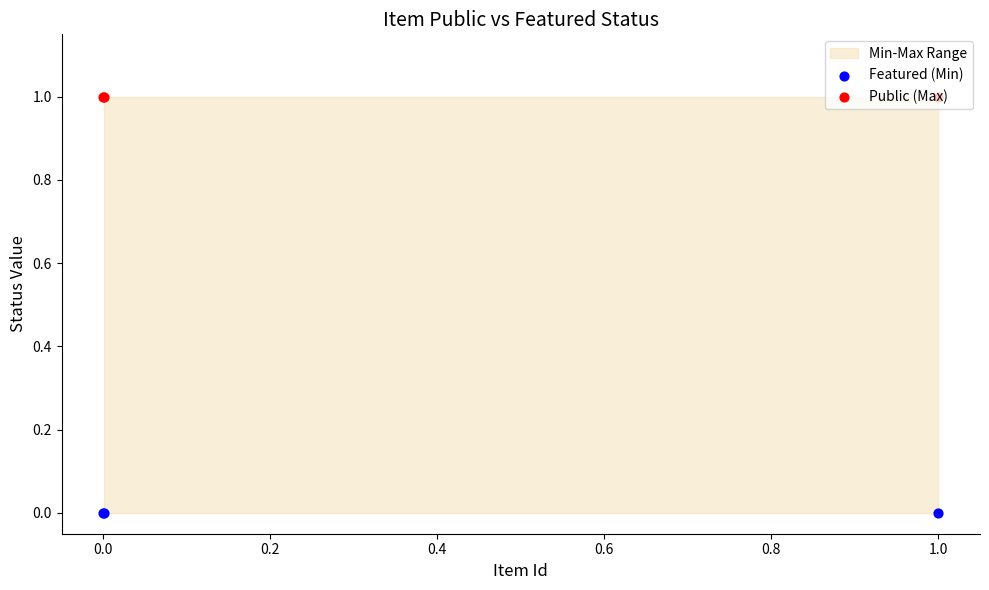

Which series reaches the minimum Y coordinate?

Featured (Min)